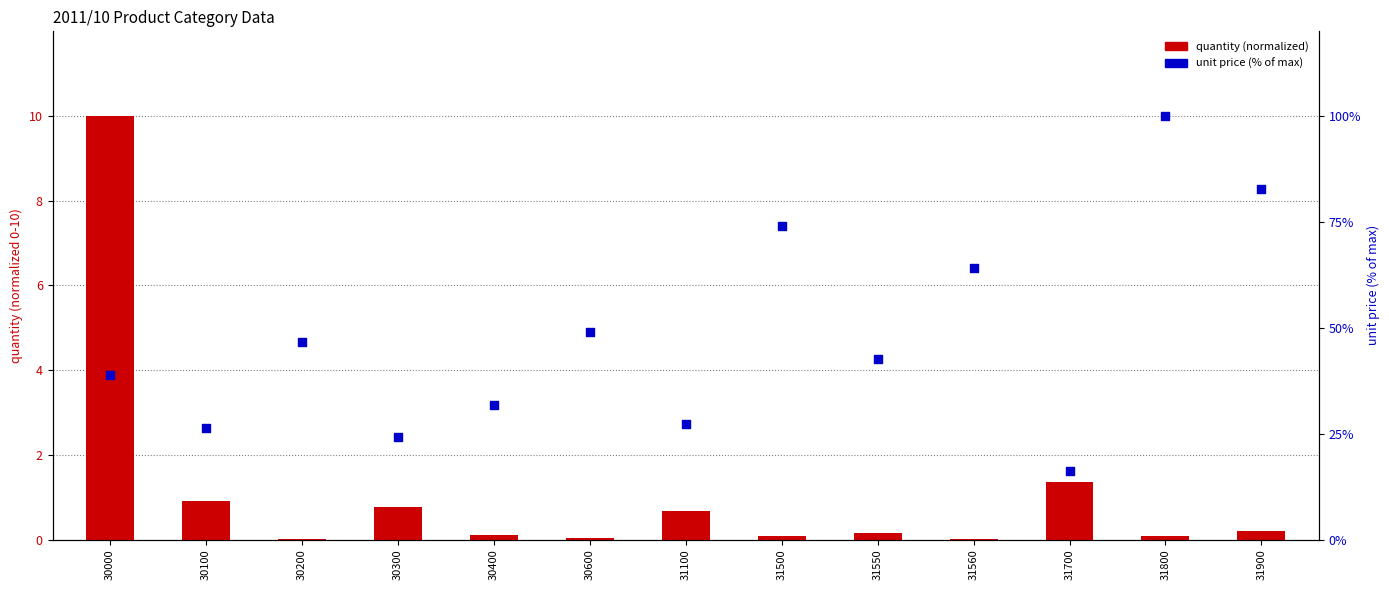

At how many categories does at least one series exceed 31?

9